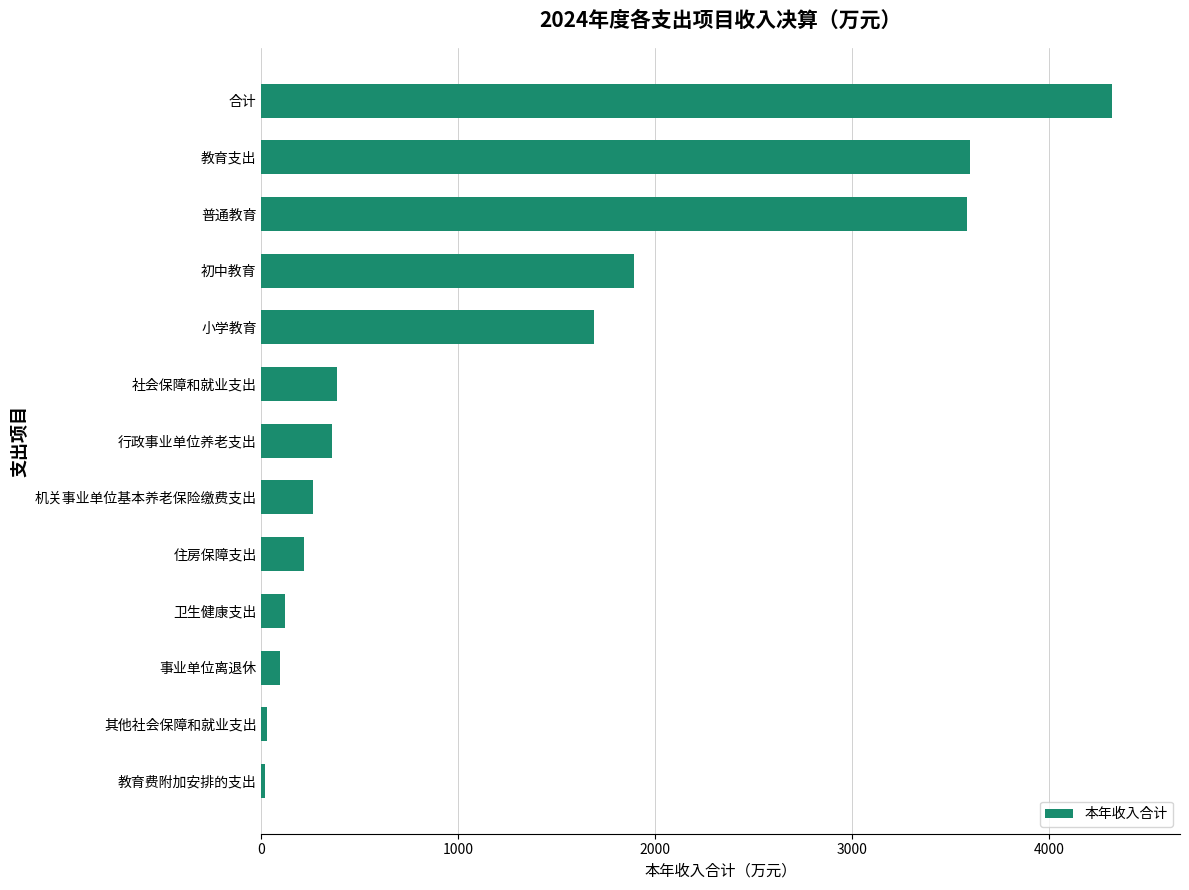

Which label corresponds to the largest value in the chart?

合计